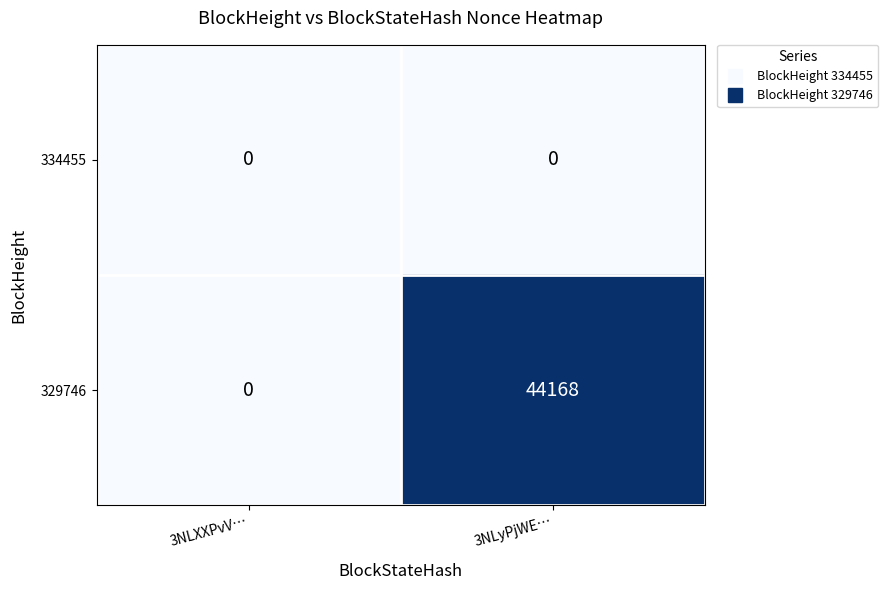

How many distinct data groups are displayed?

2